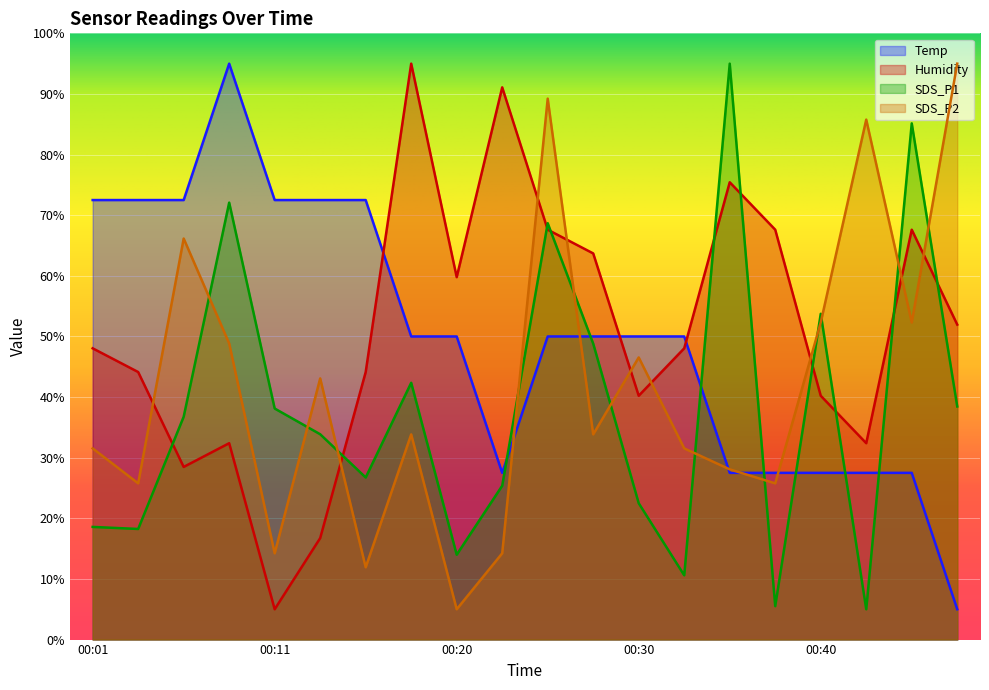

In Temp, how many points are higher than both neighbors (excluding endpoints)?

1